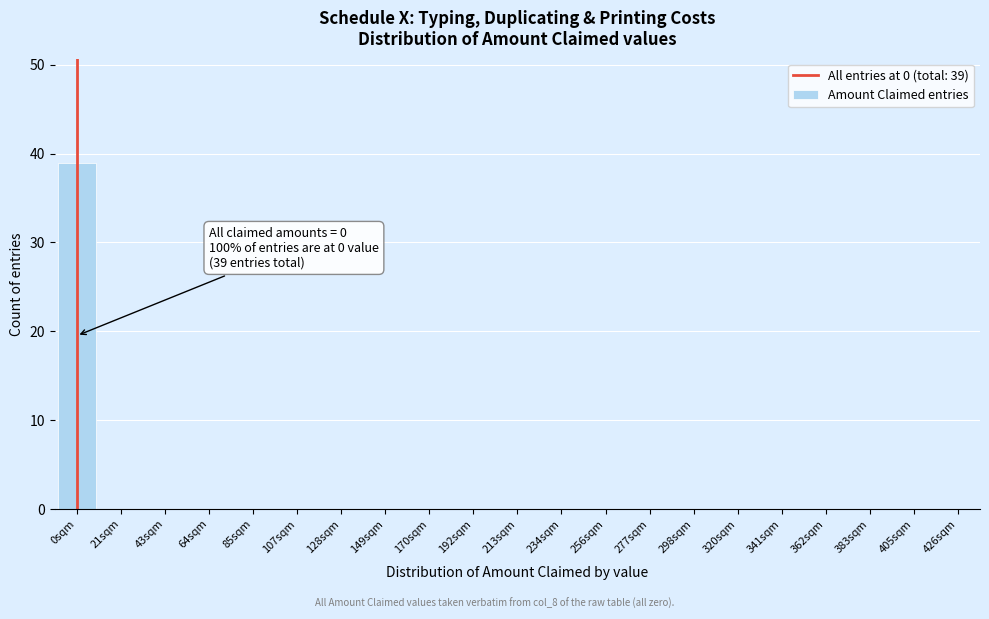

Reading right to left, extract all data points from this chart.

405sqm=0	383sqm=0	362sqm=0	341sqm=0	320sqm=0	298sqm=0	277sqm=0	256sqm=0	234sqm=0	213sqm=0	192sqm=0	170sqm=0	149sqm=0	128sqm=0	107sqm=0	85sqm=0	64sqm=0	43sqm=0	21sqm=0	0sqm=39